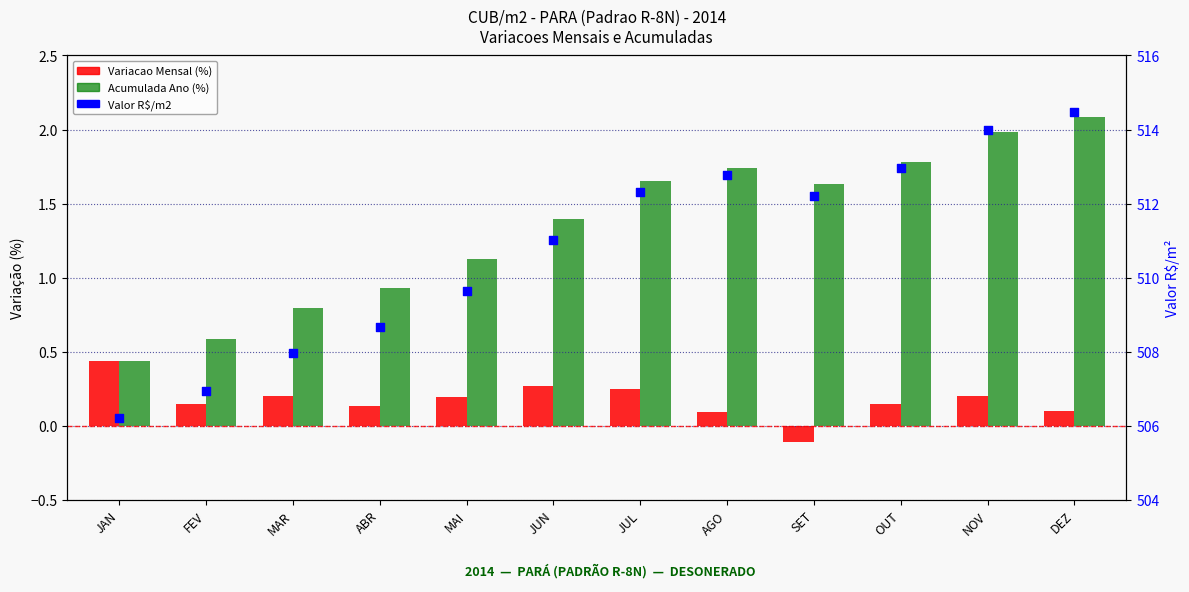

At which category is the sum across all series the highest?

DEZ